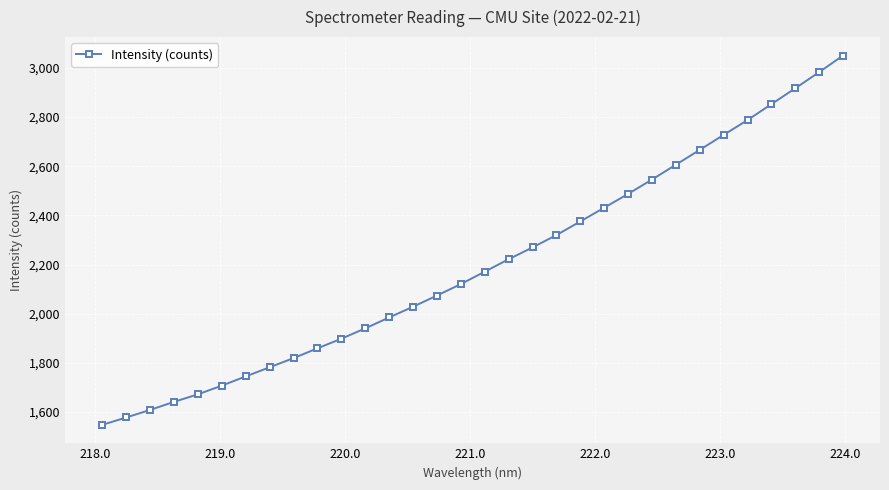

What is the smallest value displayed?

1547.9